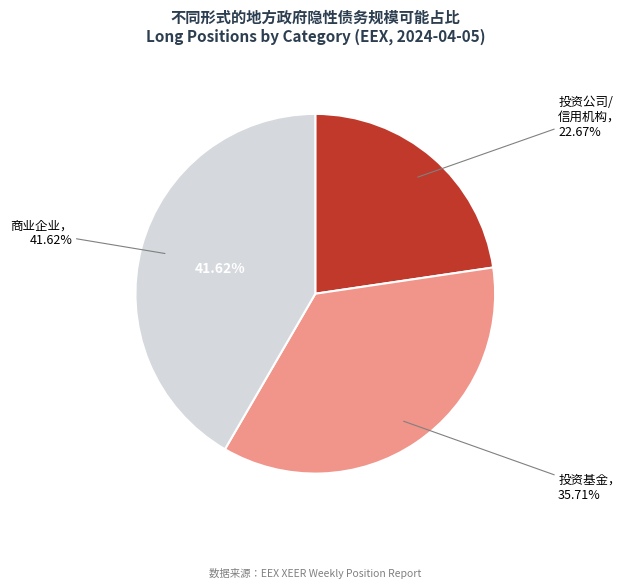

To the nearest percent, what is the difference between the Investment Firms or credit institutions and Investment Funds slice percentages?

13%